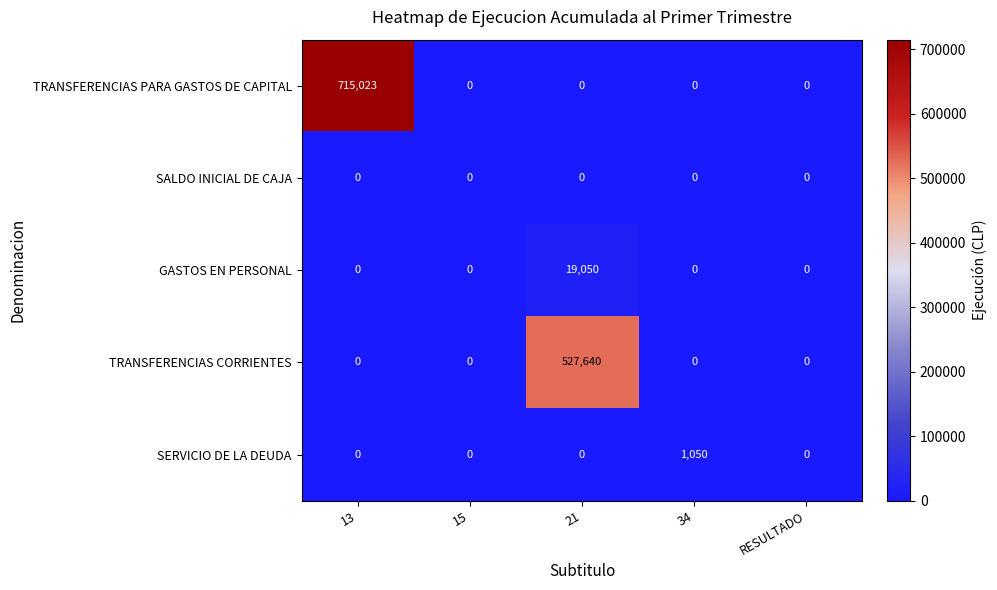

At which category is the sum across all series the highest?

13